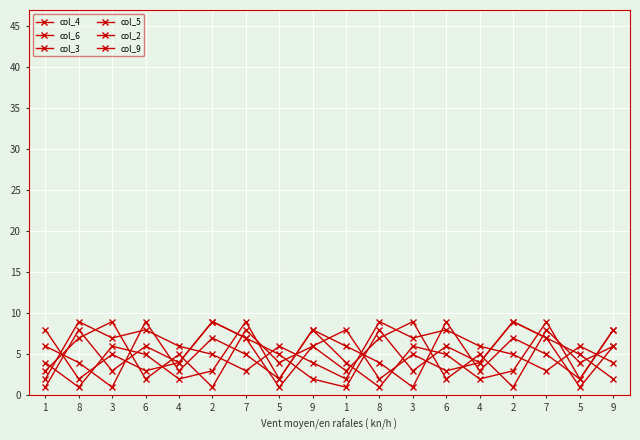

Where is the first local maximum for col_9?

3